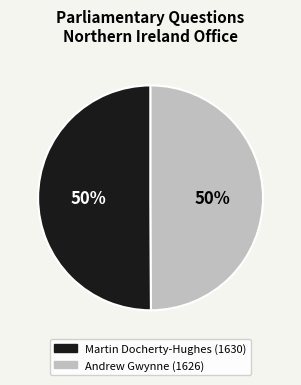

To the nearest percent, what is the average slice percentage?

50%